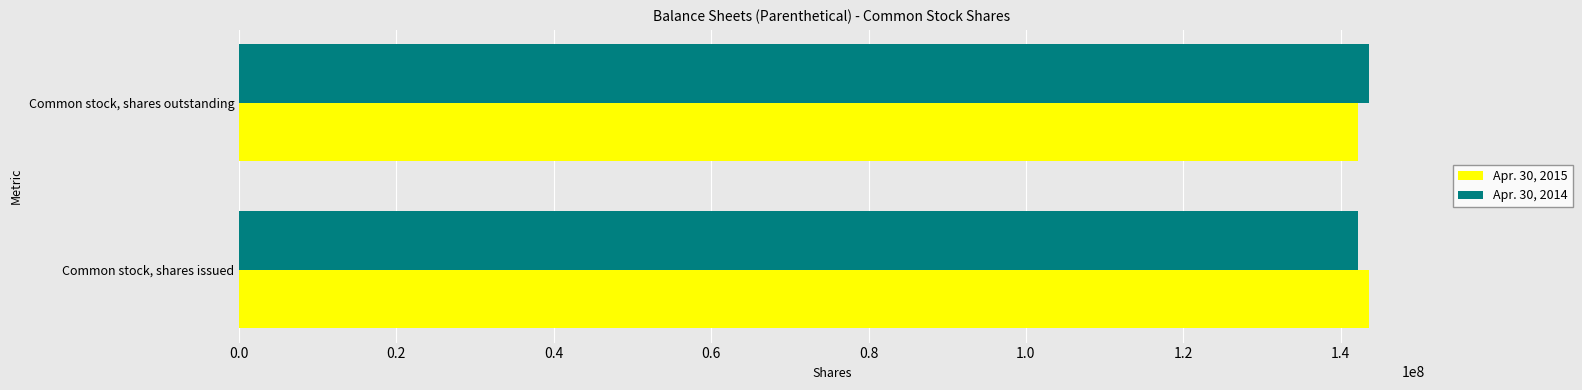

What is the total value across all series at Common stock, shares outstanding?

285750000